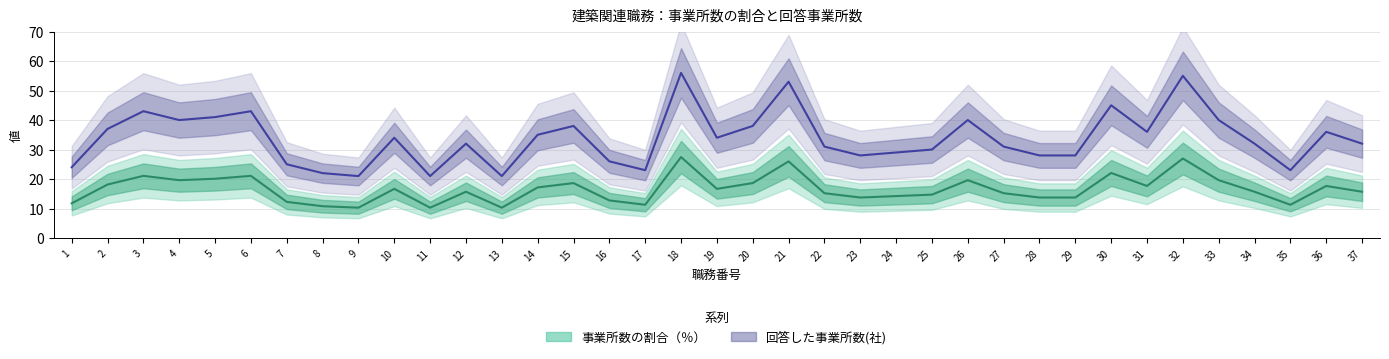

What is the sum of all 事業所数の割合（中央値） values?

613.3